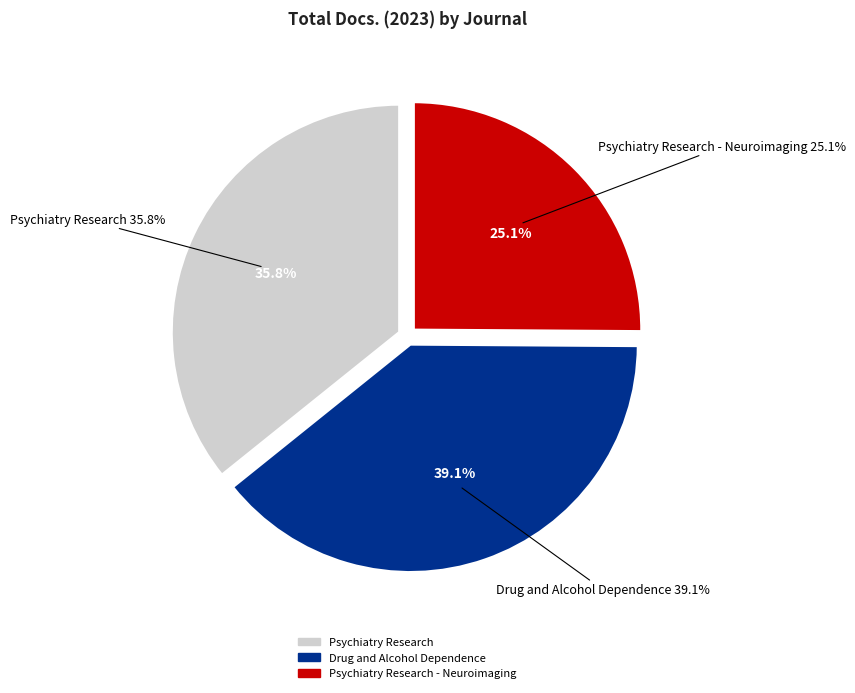

The Psychiatry Research slice represents 49% of the pie. True or false?

False